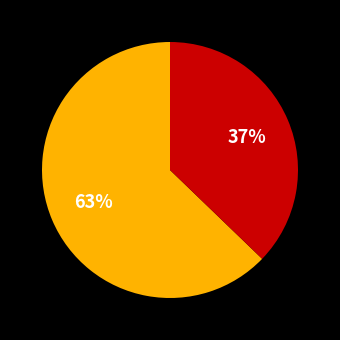

Does any single category account for the majority?

Yes